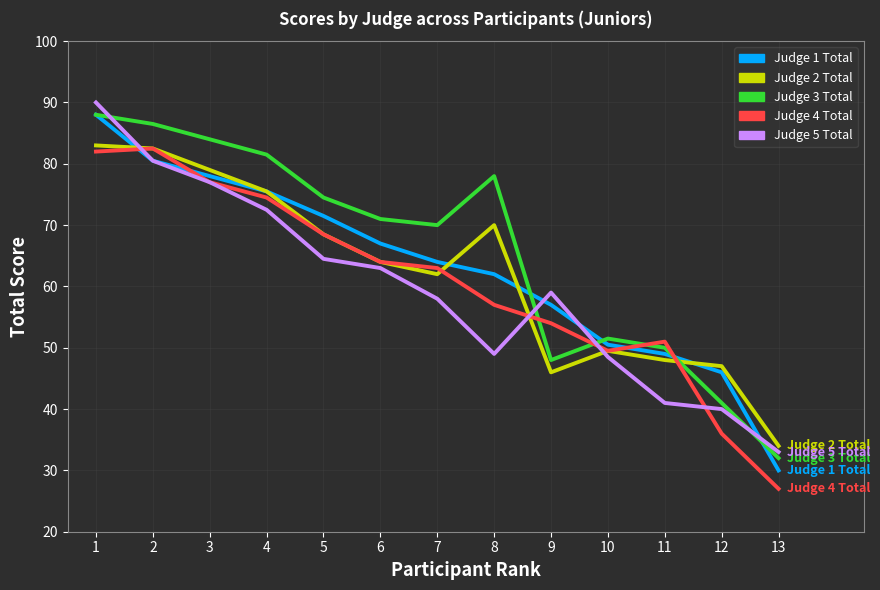

The Judge 1 Total series shows 79.3 at 10. True or false?

False